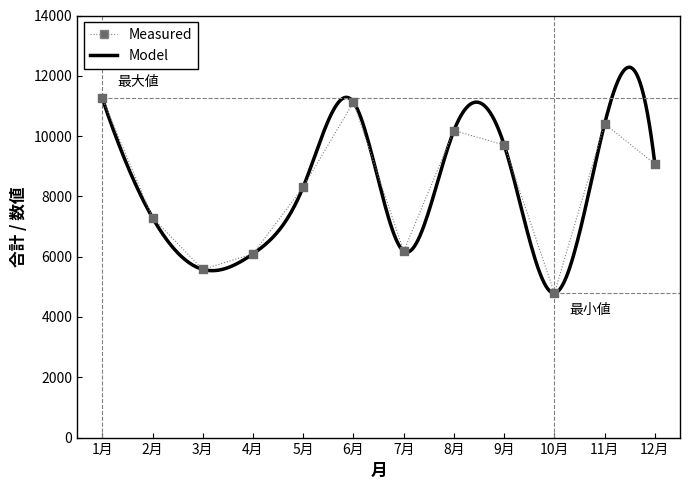

Approximately how many times larger is the value at 5月 compared to 11月?

0.8